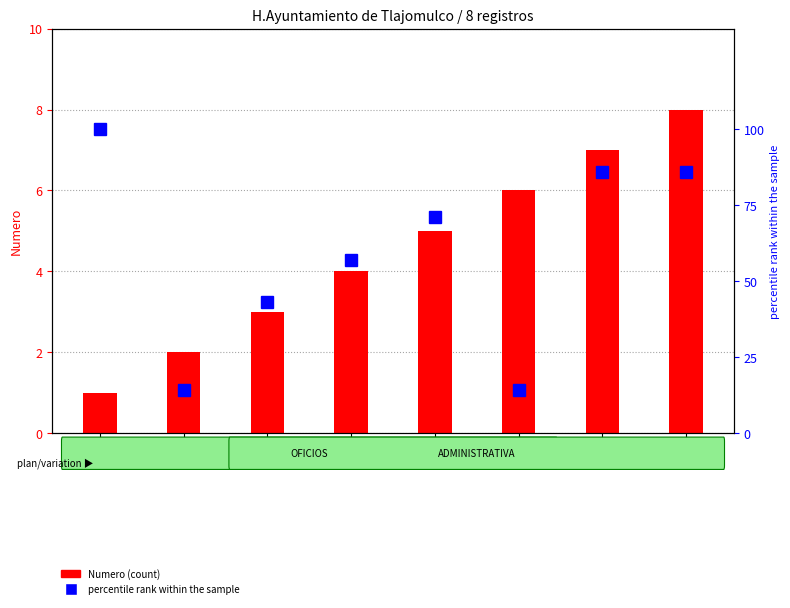

Which category has the highest value across all series?

Reg1